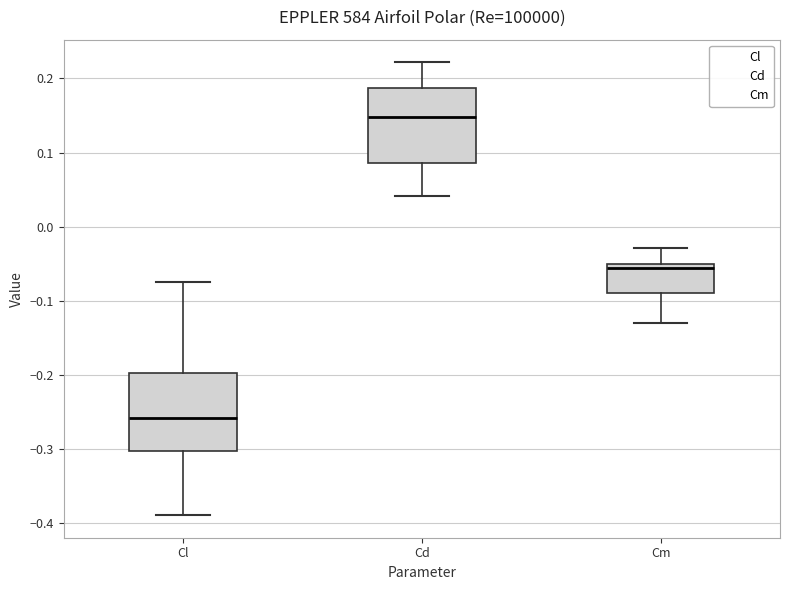

Where does the upper whisker of the box for Cl end on the y-axis? The values are not printed on the chart, so give them approximately, as read against the axis.

-0.07